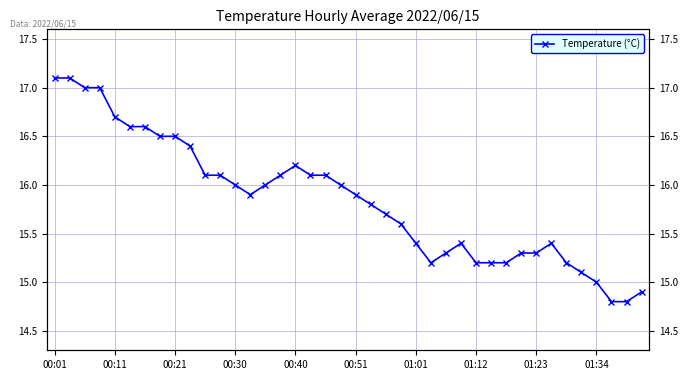

Is it true that the value at 25 is 21.2?

False